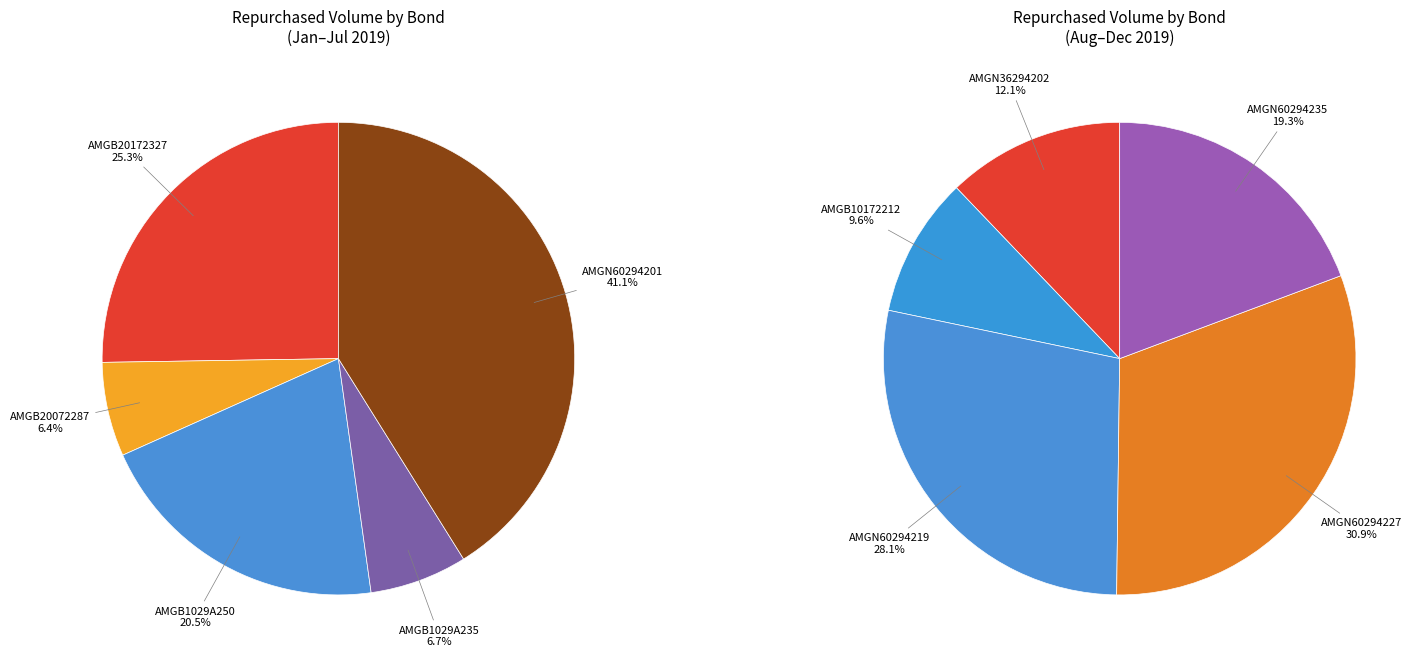

Is there a majority slice in this chart?

No